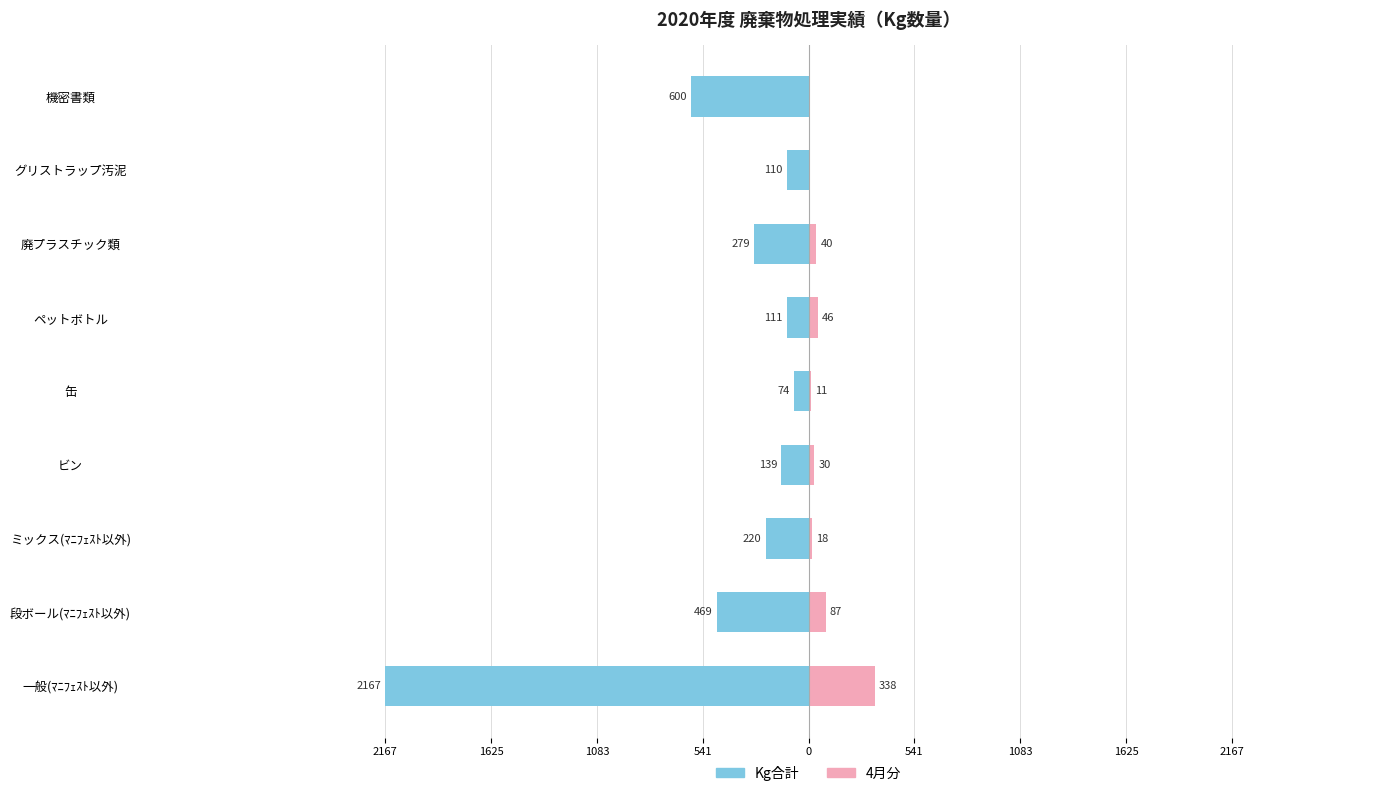

Reading left to right, list all the values displayed in this chart.

Kg合計: -2167	-469	-220	-139	-74	-111	-279	-110	-600
4月分: 338	87	18	30	11	46	40	0	0